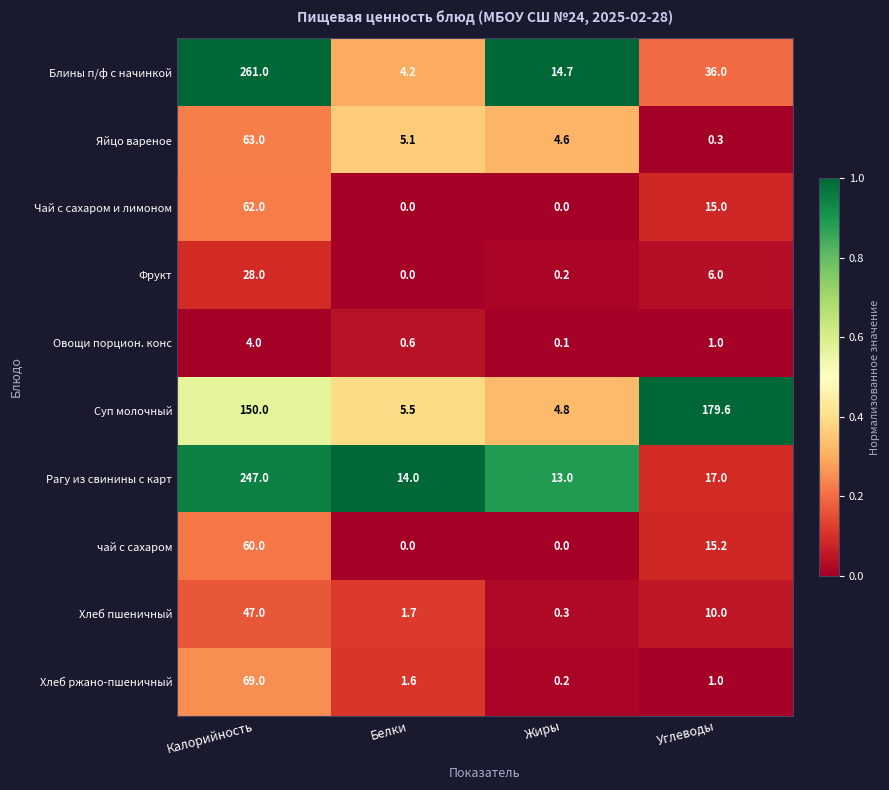

What is the sum of all Рагу из свинины с карт values?

291.0